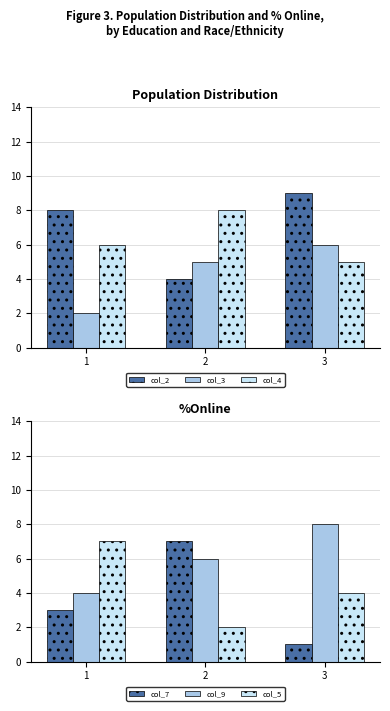

Which label corresponds to the smallest value in the chart?

3